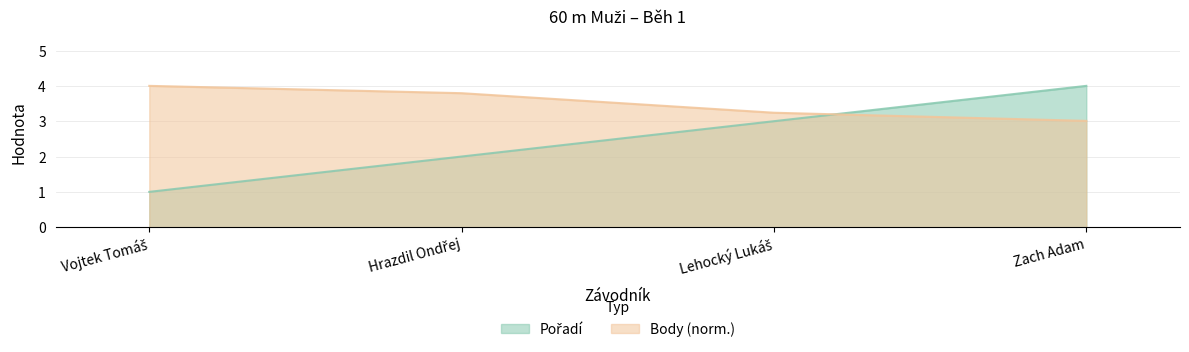

Where does the Pořadí series first go above 3?

Zach Adam